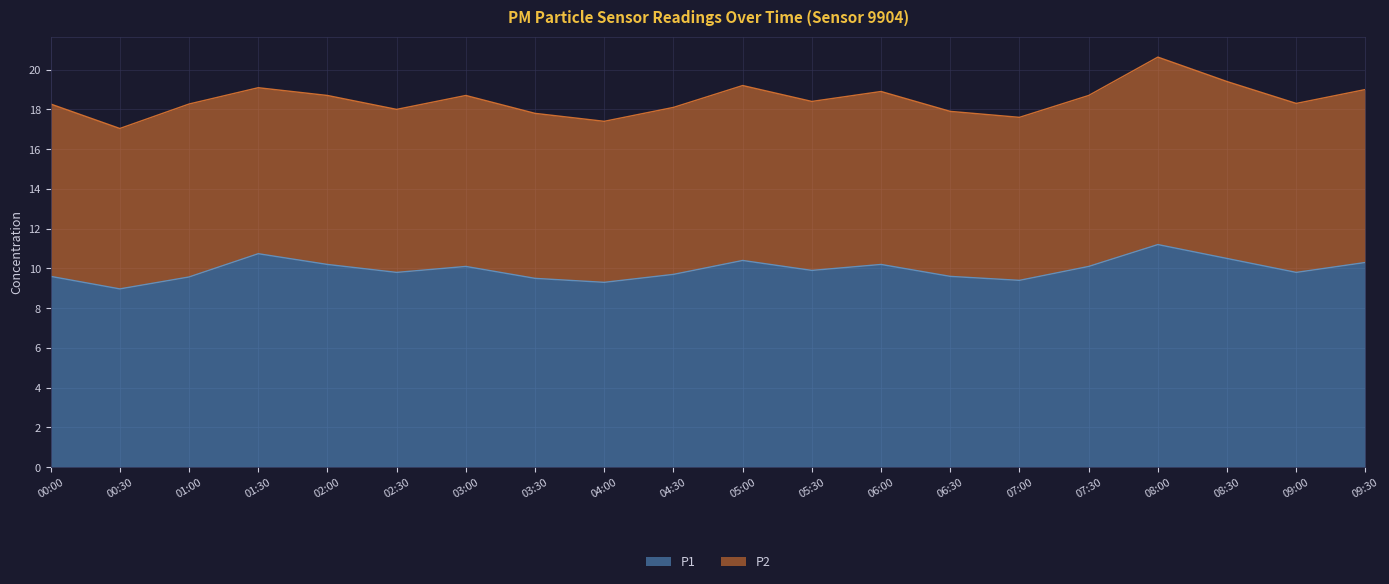

What is the value of the 13th point from the left?

10.2